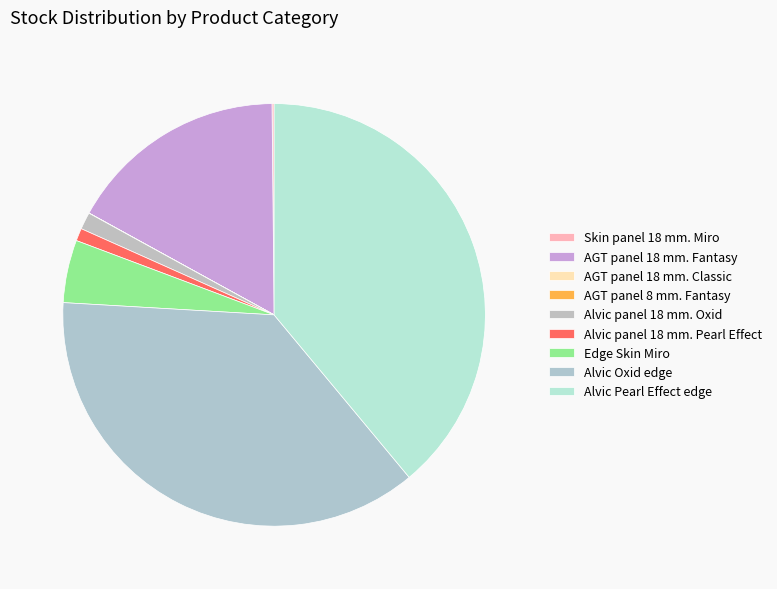

Is it true that AGT panel 18 mm. Classic is 1% of the pie?

False